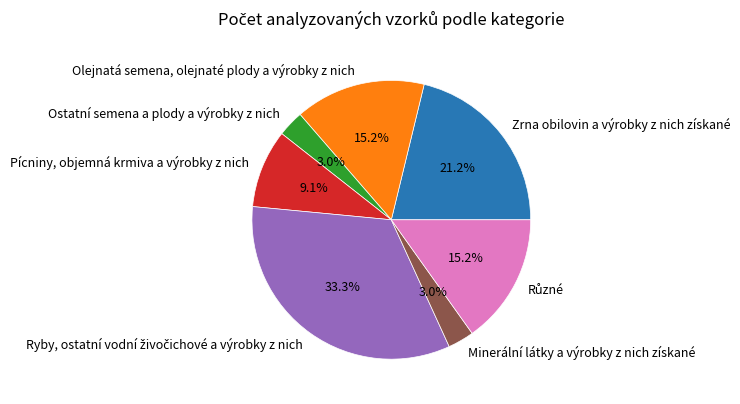

What percentage do Ostatní semena a plody a výrobky z nich and Pícniny, objemná krmiva a výrobky z nich together represent?

12.1%